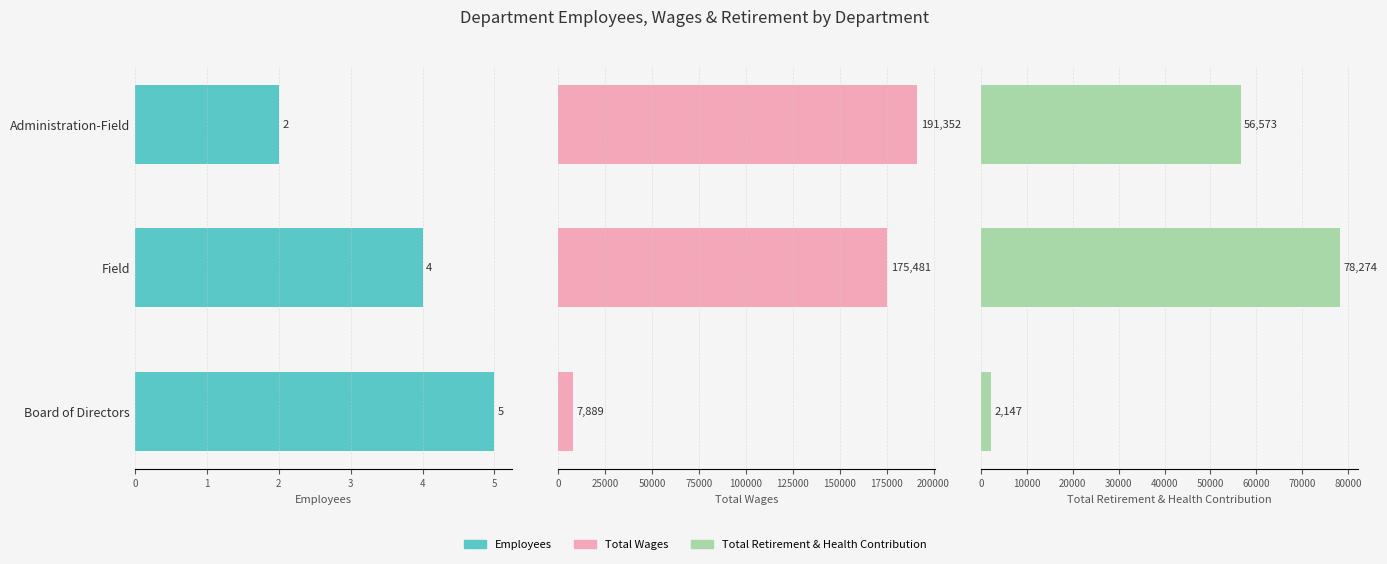

List the series in order of their peak value, highest first.

Total Wages, Total Retirement & Health Contribution, Employees